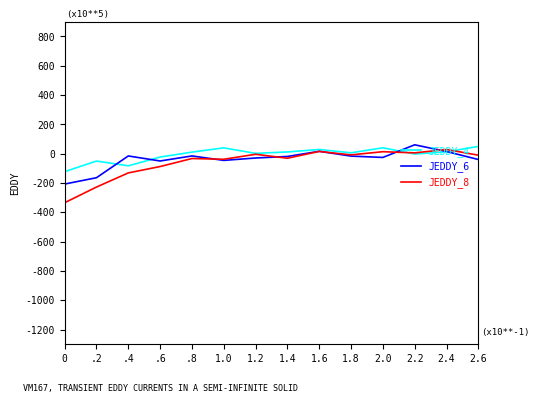

What is the greatest value displayed?

60.9